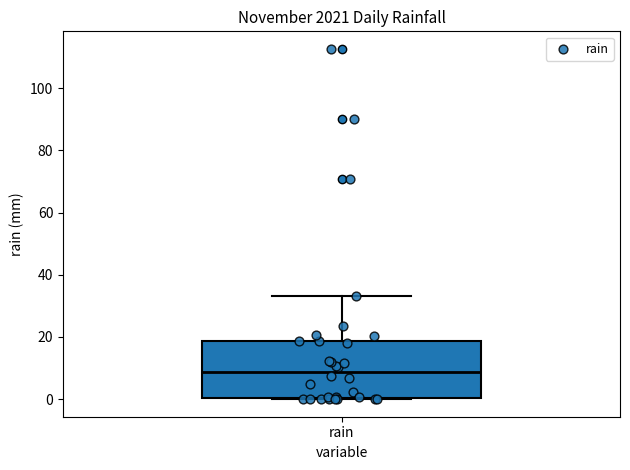

Transcribe this box plot: give where the median line is, the range the box spans, and where the two whiskers end, as read against the y-axis. The values are not printed on the chart, so give them approximately, as read against the axis.

median 8, box 0 to 18, whiskers 0 to 34